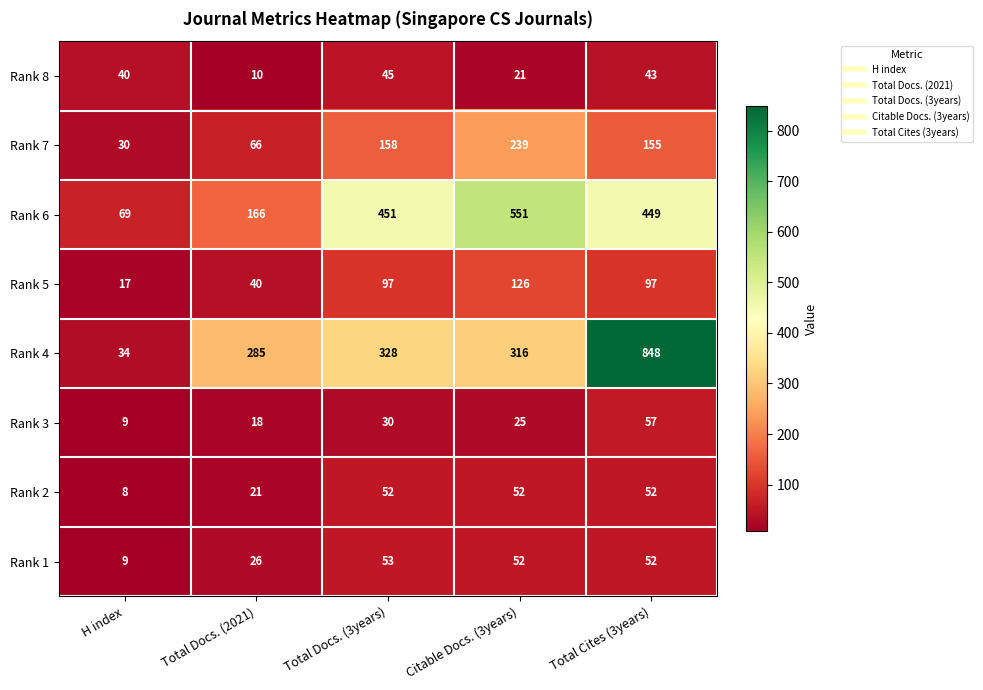

Is it true that Rank 6 equals 664 at Total Docs. (3years)?

False